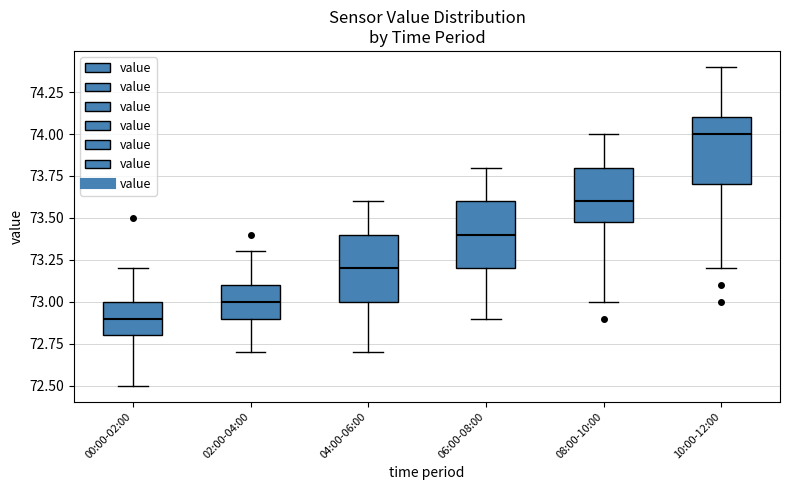

Reading left to right, read every box against the y-axis: the position of its median line, the range the box covers, and the ends of its whiskers. The values are not printed on the chart, so give them approximately, as read against the axis.

00:00-02:00: median 72.9, box 72.8 to 73.0, whiskers 72.5 to 73.2
02:00-04:00: median 73.0, box 72.9 to 73.1, whiskers 72.7 to 73.3
04:00-06:00: median 73.2, box 73.0 to 73.4, whiskers 72.7 to 73.6
06:00-08:00: median 73.4, box 73.2 to 73.6, whiskers 72.9 to 73.8
08:00-10:00: median 73.6, box 73.5 to 73.8, whiskers 73.0 to 74.0
10:00-12:00: median 74.0, box 73.7 to 74.1, whiskers 73.2 to 74.4